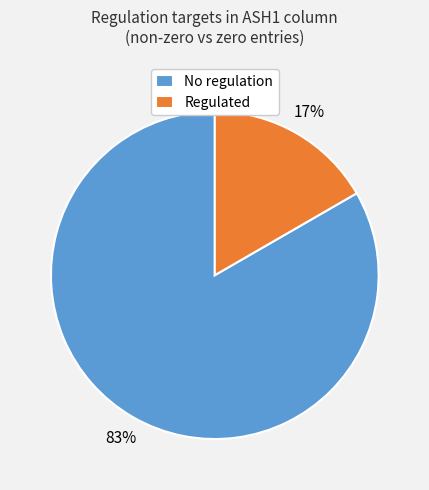

Combined, do No regulation and Regulated account for over 50%?

Yes